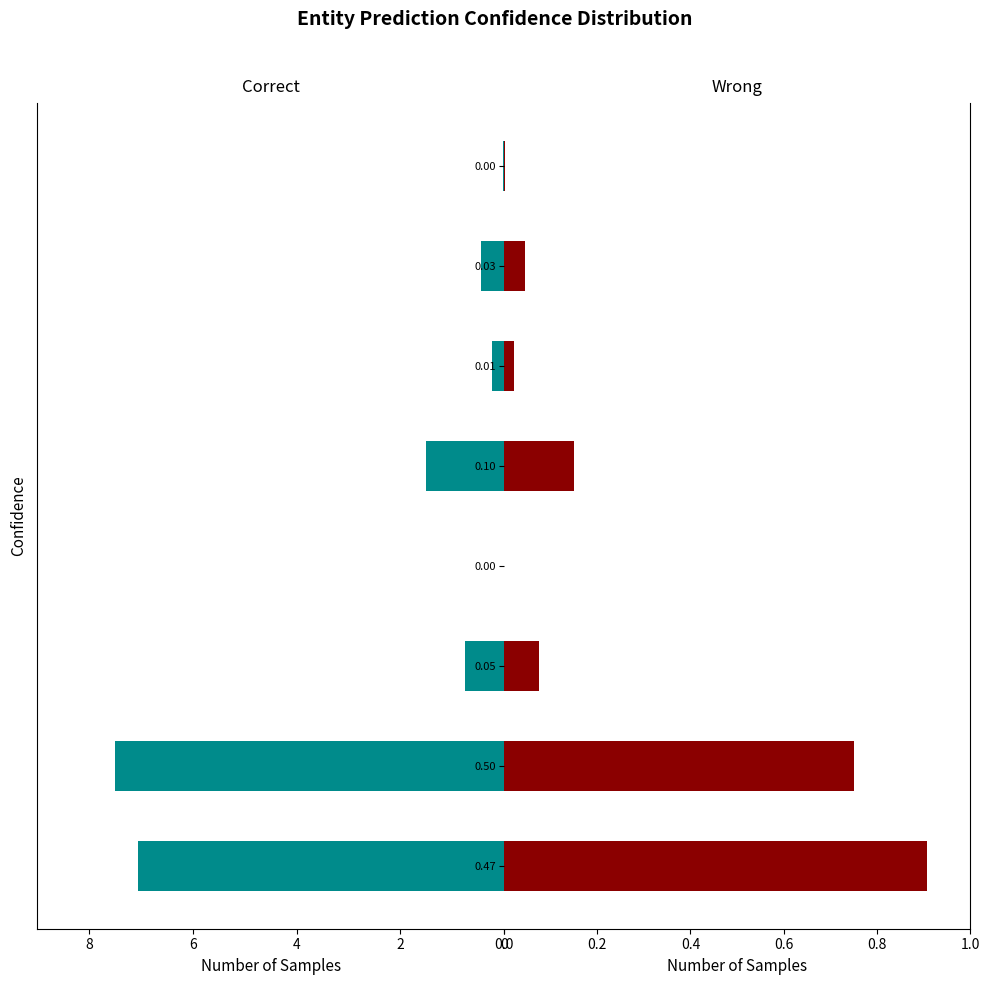

Rank the series by their average value, from lowest to highest.

Wrong, Correct